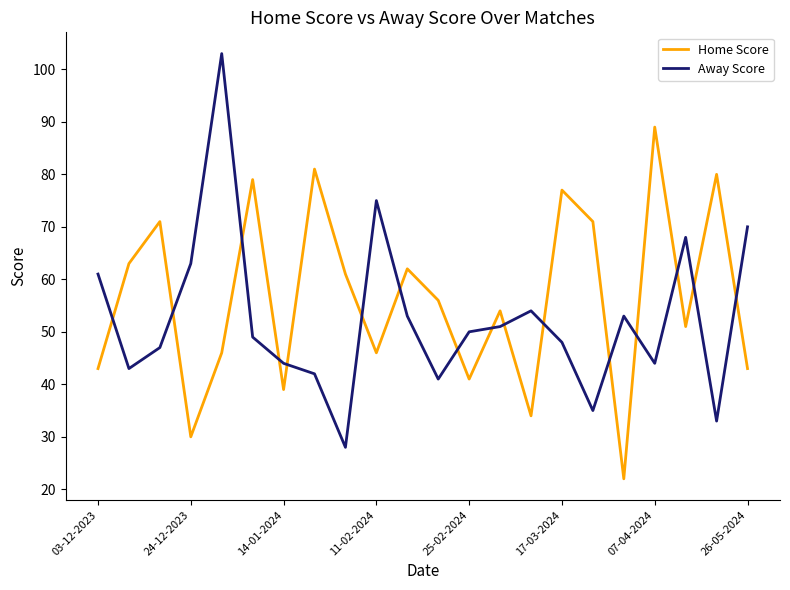

Rank the series by their average value, from highest to lowest.

Home Score, Away Score